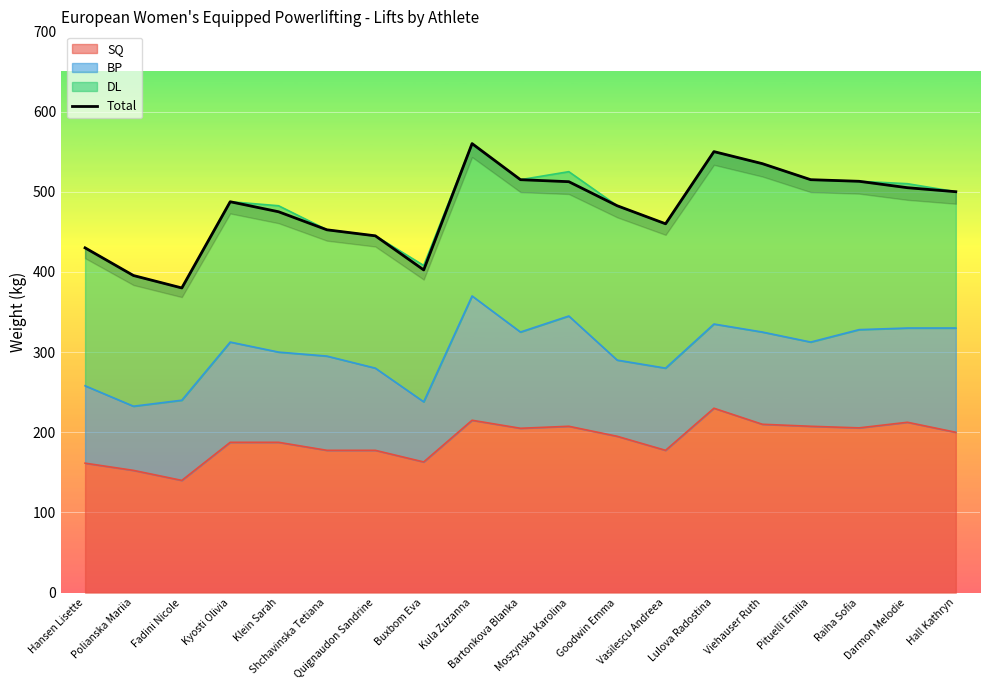

List the labels in order of value, largest first.

Kula Zuzanna, Lulova Radostina, Viehauser Ruth, Bartonkova Blanka, Pituelli Emilia, Raiha Sofia, Moszynska Karolina, Darmon Melodie, Hall Kathryn, Kyosti Olivia, Goodwin Emma, Klein Sarah, Vasilescu Andreea, Shchavinska Tetiana, Quignaudon Sandrine, Hansen Lisette, Buxbom Eva, Polianska Mariia, Fadini Nicole